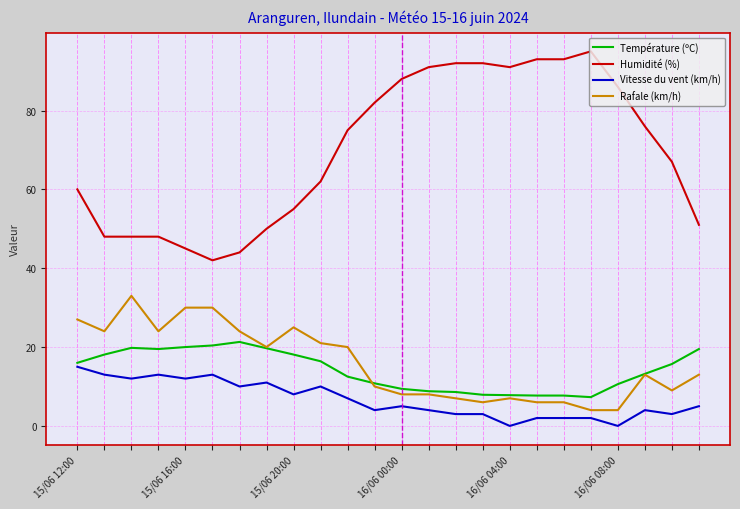

What is the average value of the Vitesse du vent (km/h) series?

6.7